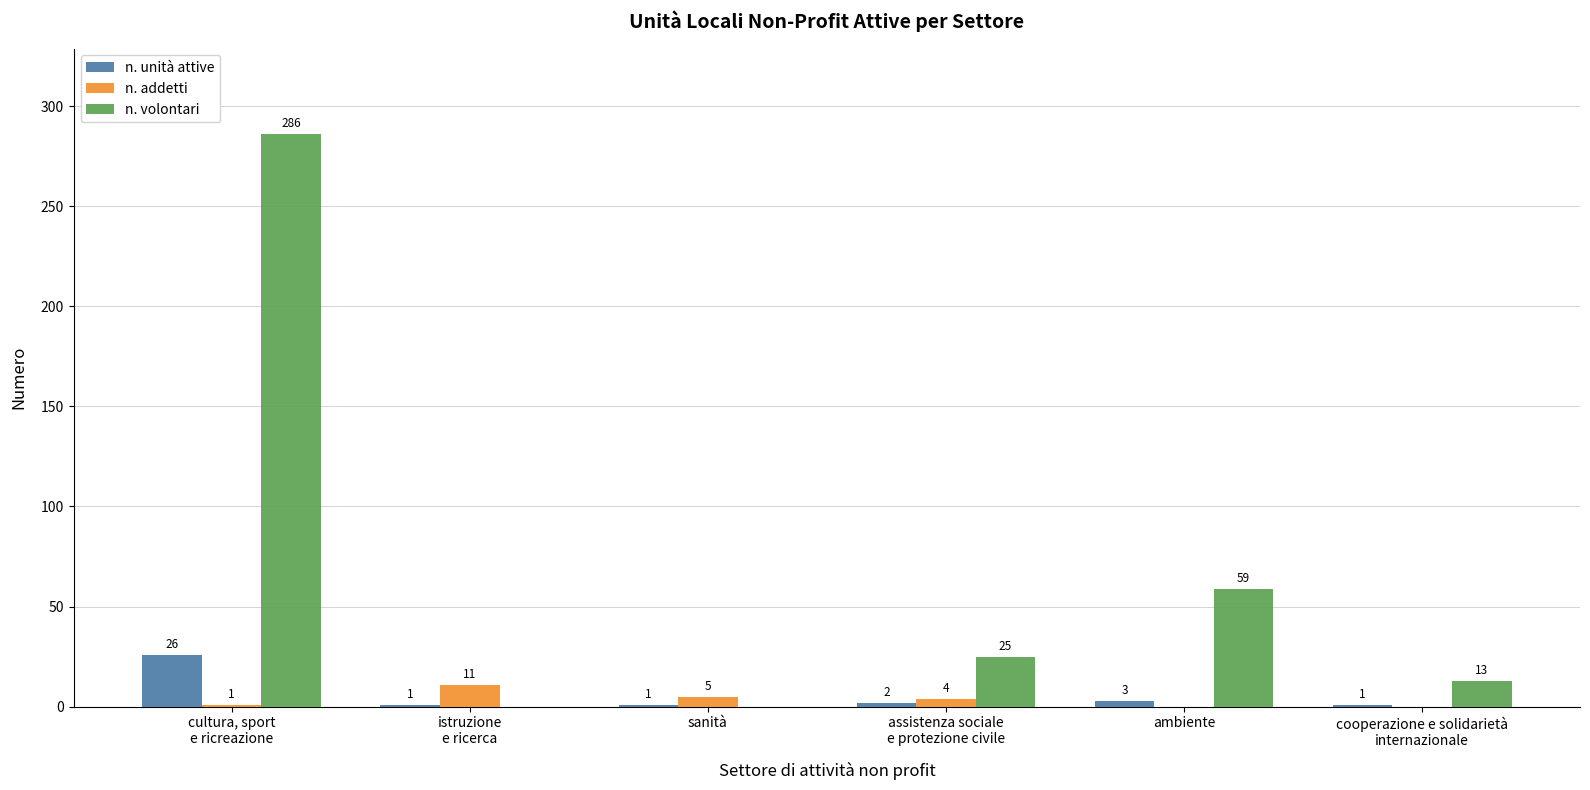

What are all the series names shown in the legend?

n. unità attive, n. addetti, n. volontari